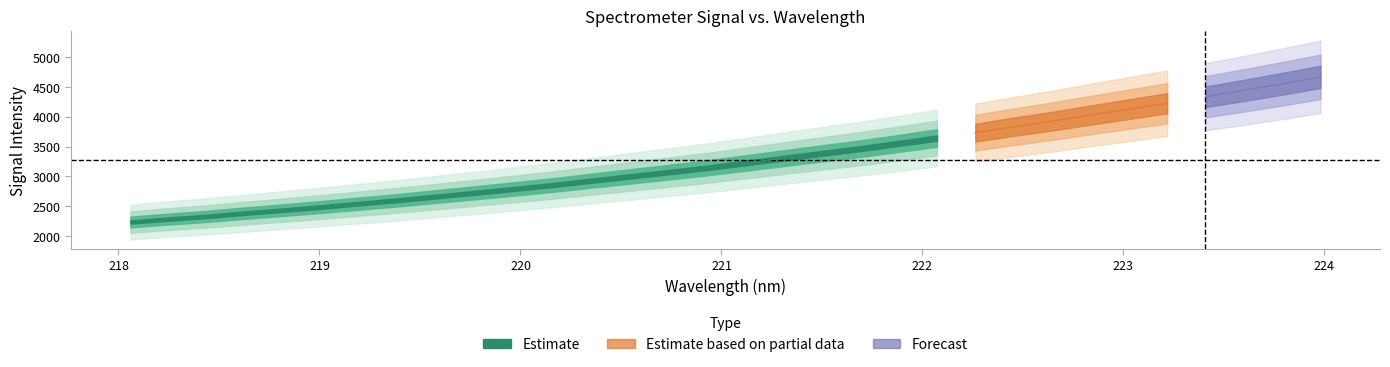

Between 1 and 30, which is larger?

30